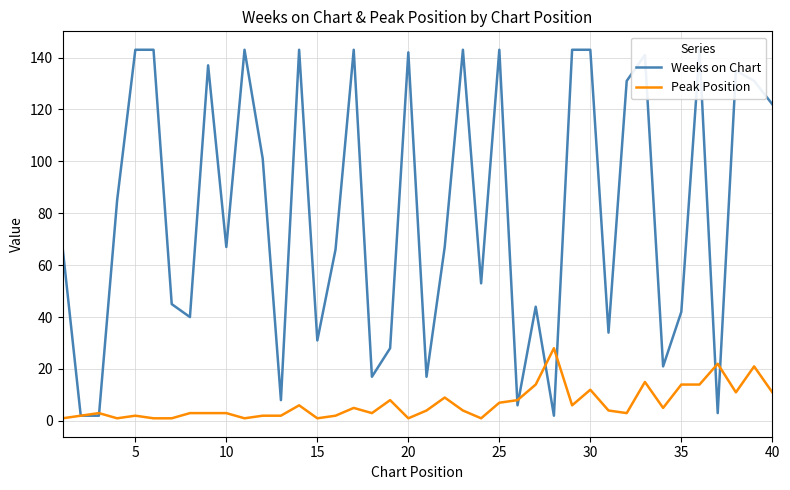

True or false: Peak Position has a value of 11 at 40.

True